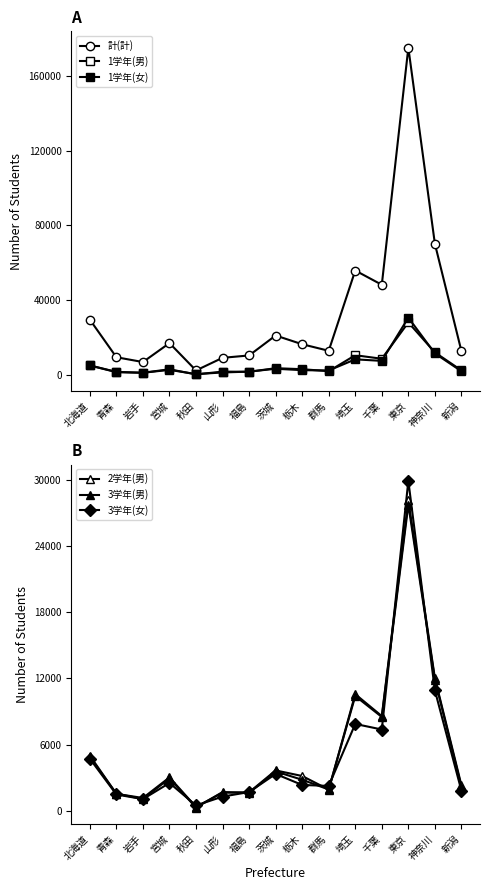

Where do 3学年(男) and 3学年(女) first cross each other?

宮城 and 秋田